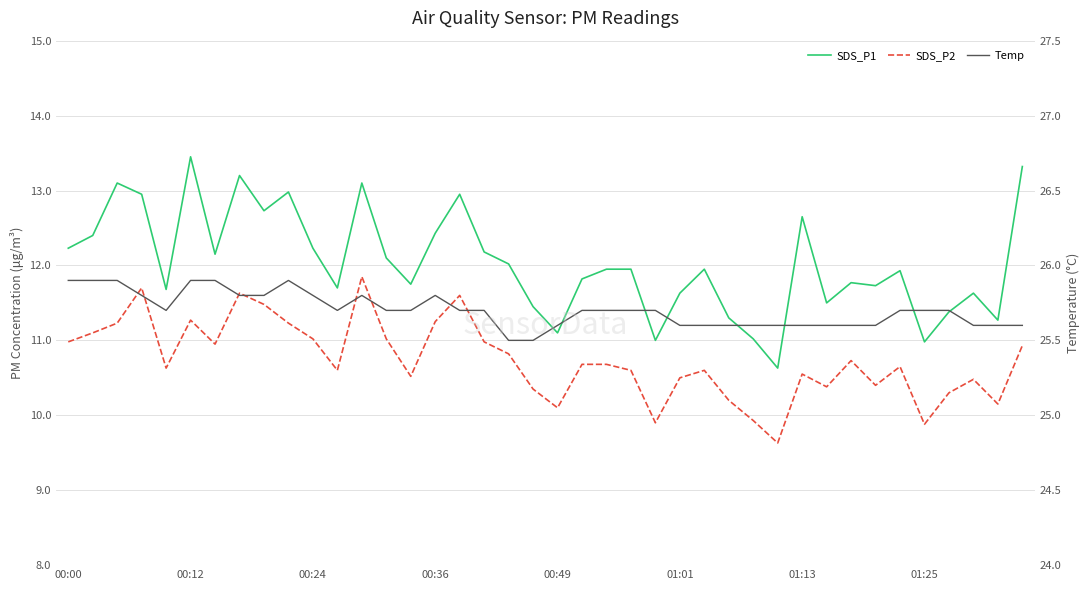

What is the minimum value for SDS_P2?

9.6